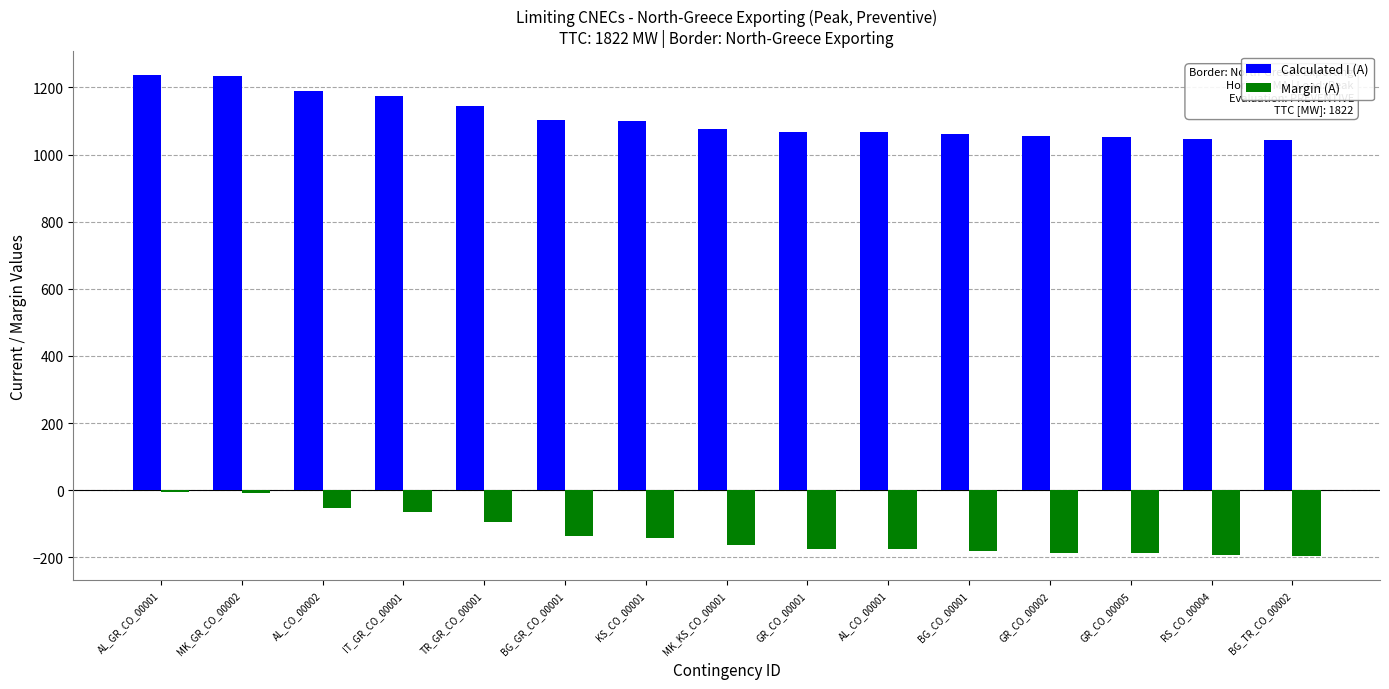

Count the number of data series in this chart.

2